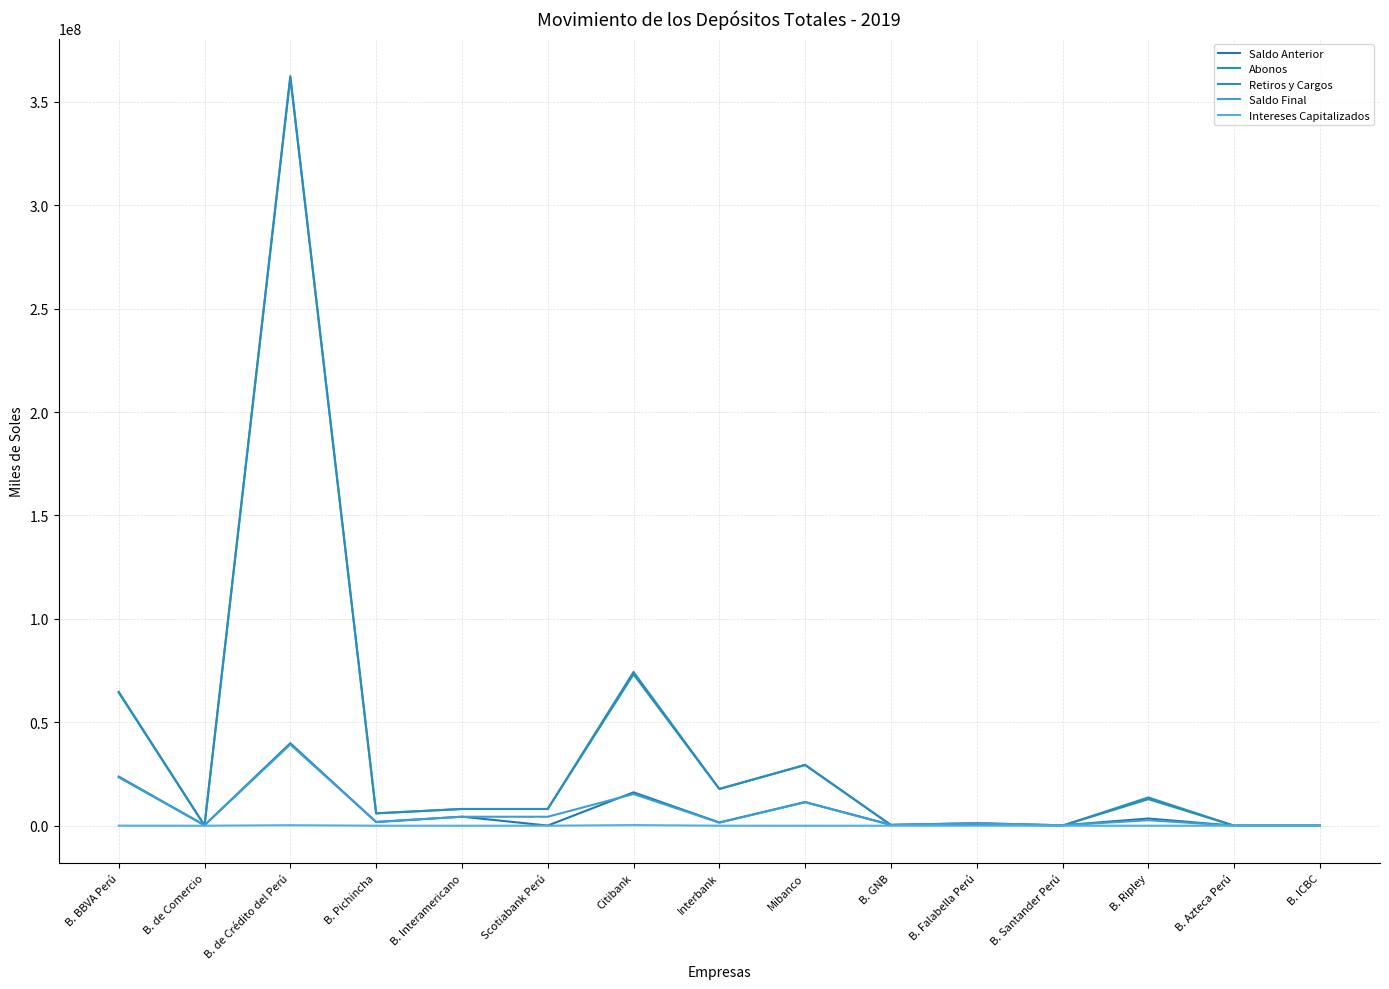

How many lines are shown in the chart?

5